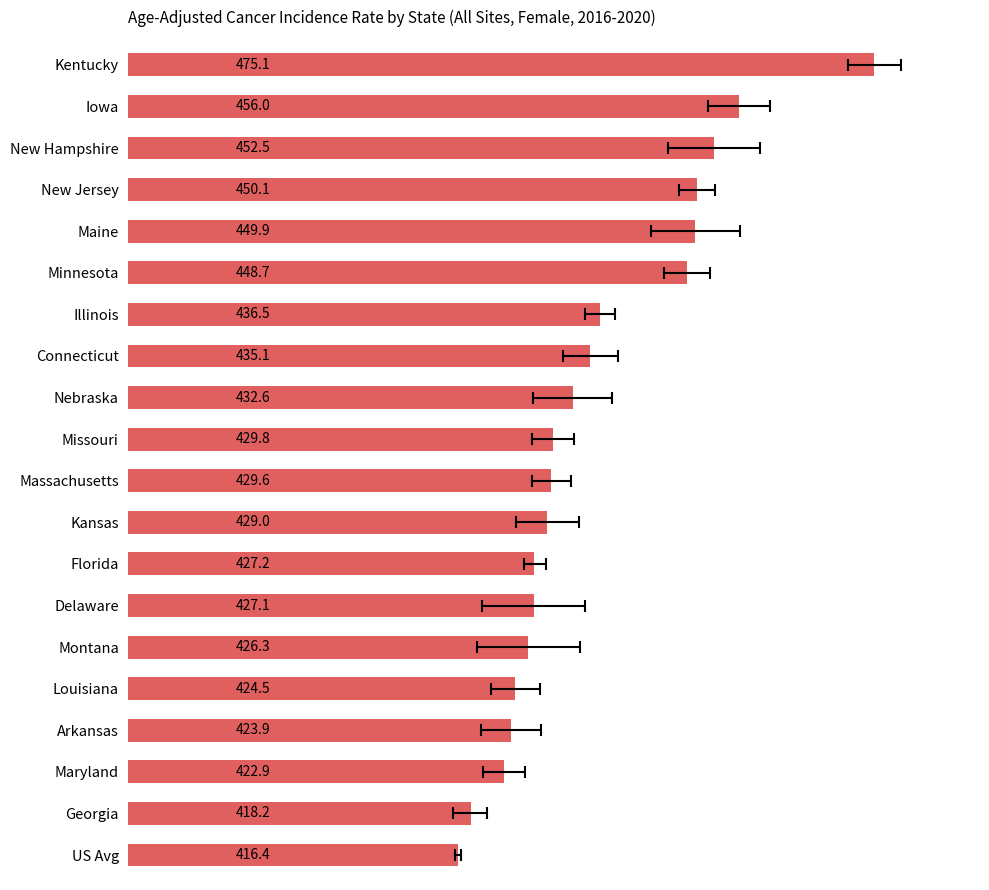

The chart shows a value of 452.5 at New Hampshire. True or false?

True